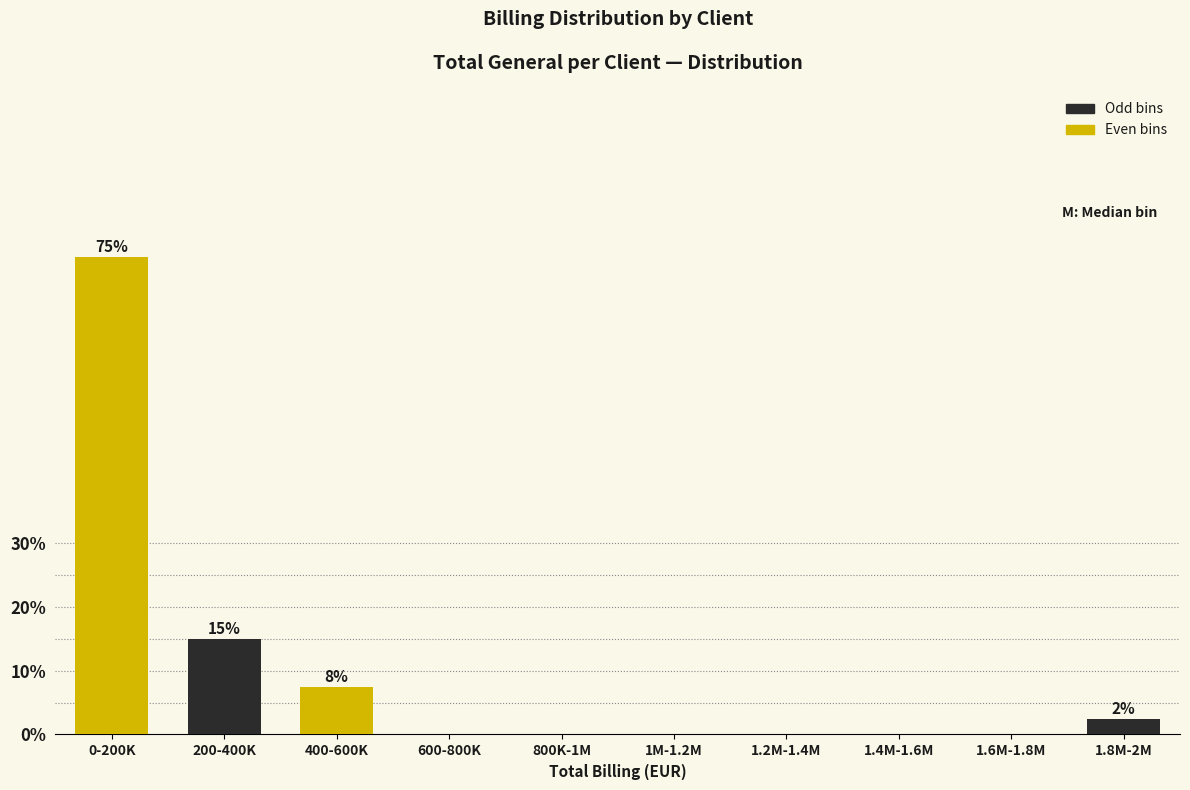

Reading left to right, what are all the values shown in this chart?

0-200K=75.0	200-400K=15.0	400-600K=7.5	600-800K=0.0	800K-1M=0.0	1M-1.2M=0.0	1.2M-1.4M=0.0	1.4M-1.6M=0.0	1.6M-1.8M=0.0	1.8M-2M=2.5